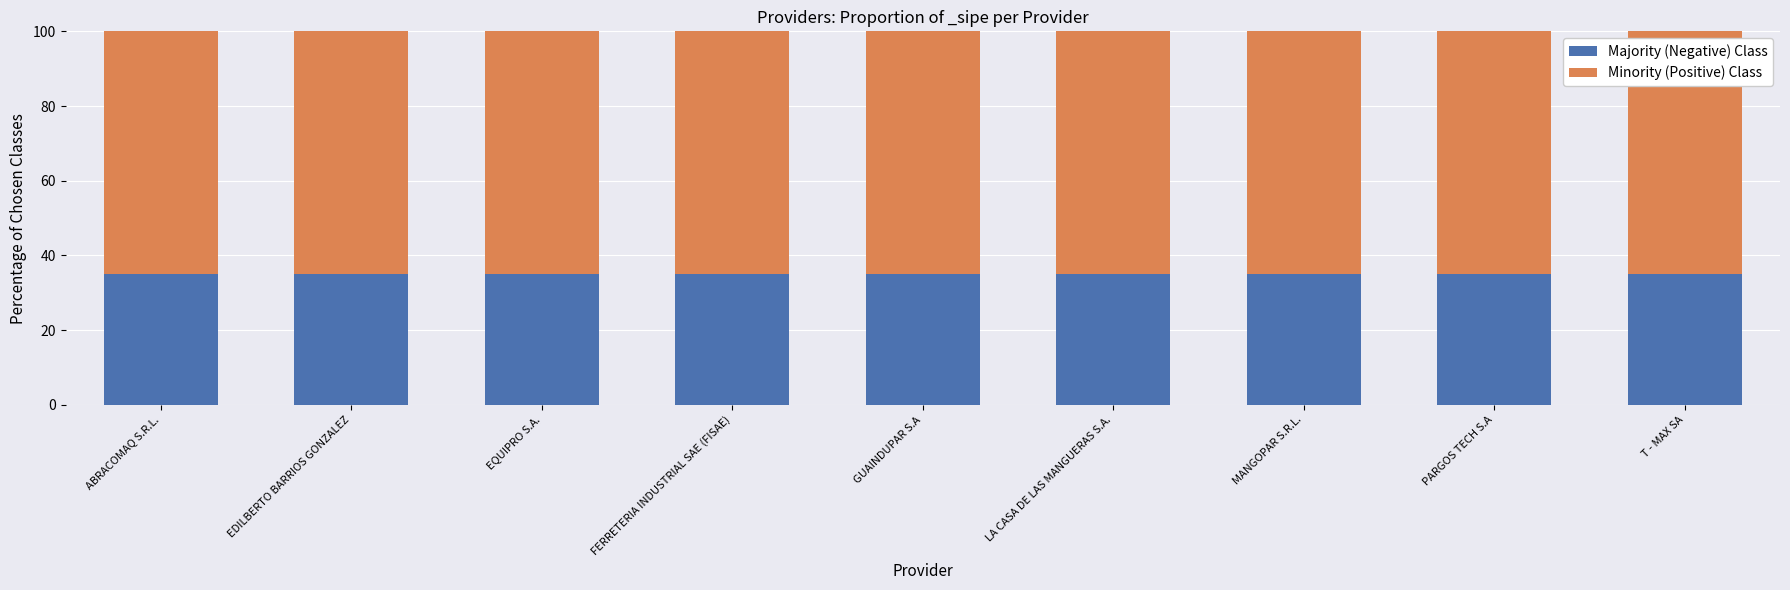

What is the highest value of the Majority (Negative) Class series?

35